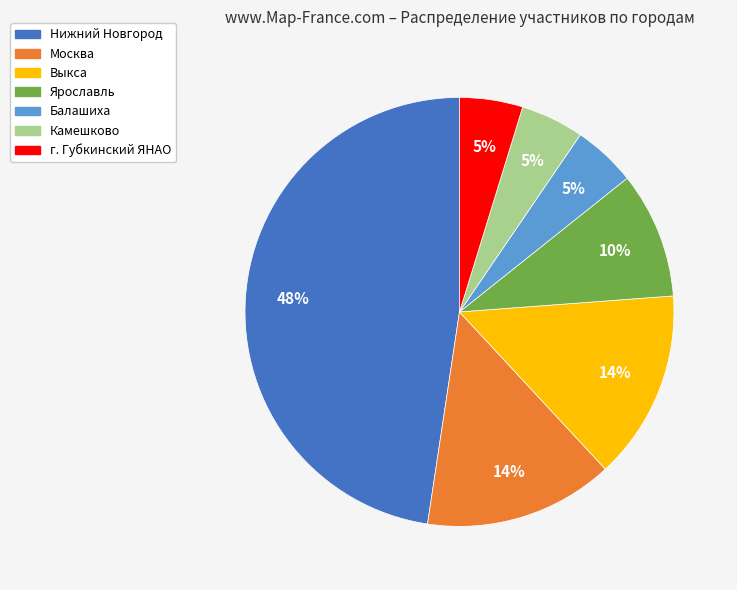

Is г. Губкинский ЯНАО the majority of the pie?

No